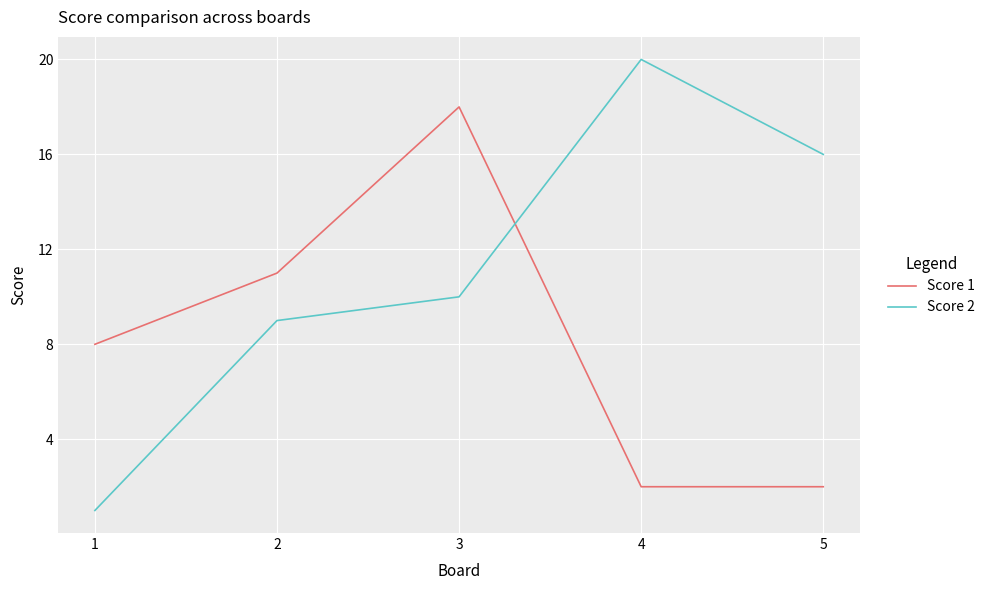

Which series has the widest spread of values?

Score 2